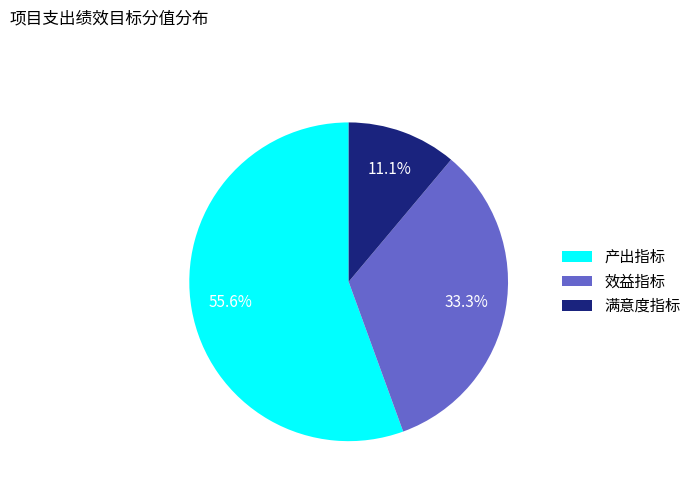

Rank the categories by value from highest to lowest.

产出指标, 效益指标, 满意度指标